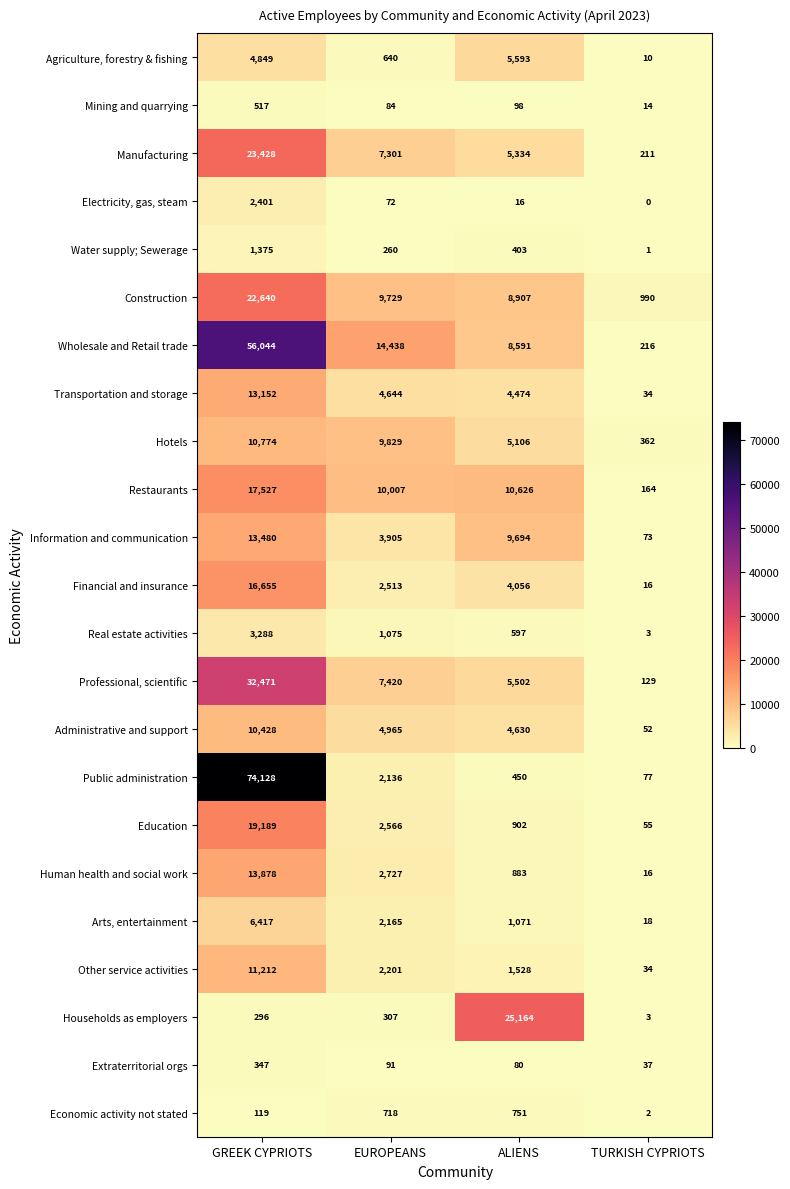

What is the difference between the maximum and second lowest values in the Economic activity not stated series?

632